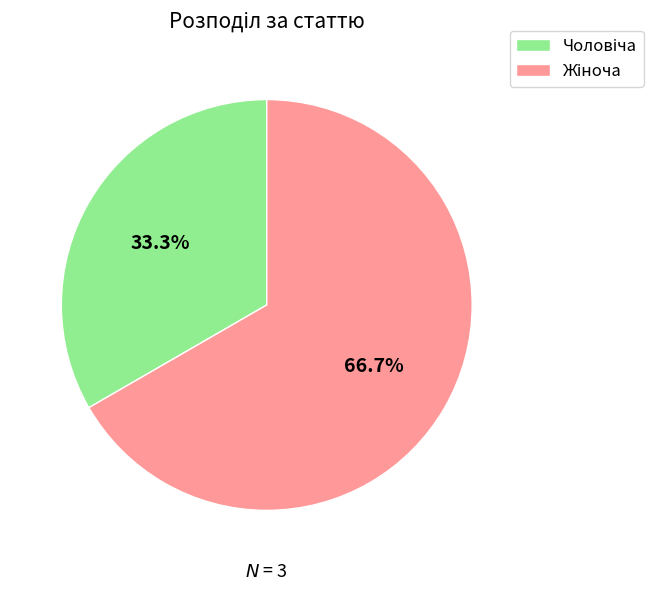

How many slices are in this pie chart?

2